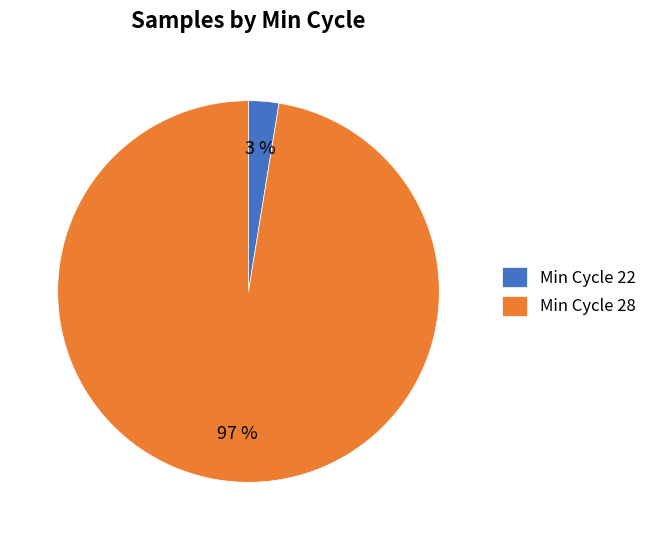

To the nearest percent, what percentage of the pie is Min Cycle 22?

3%